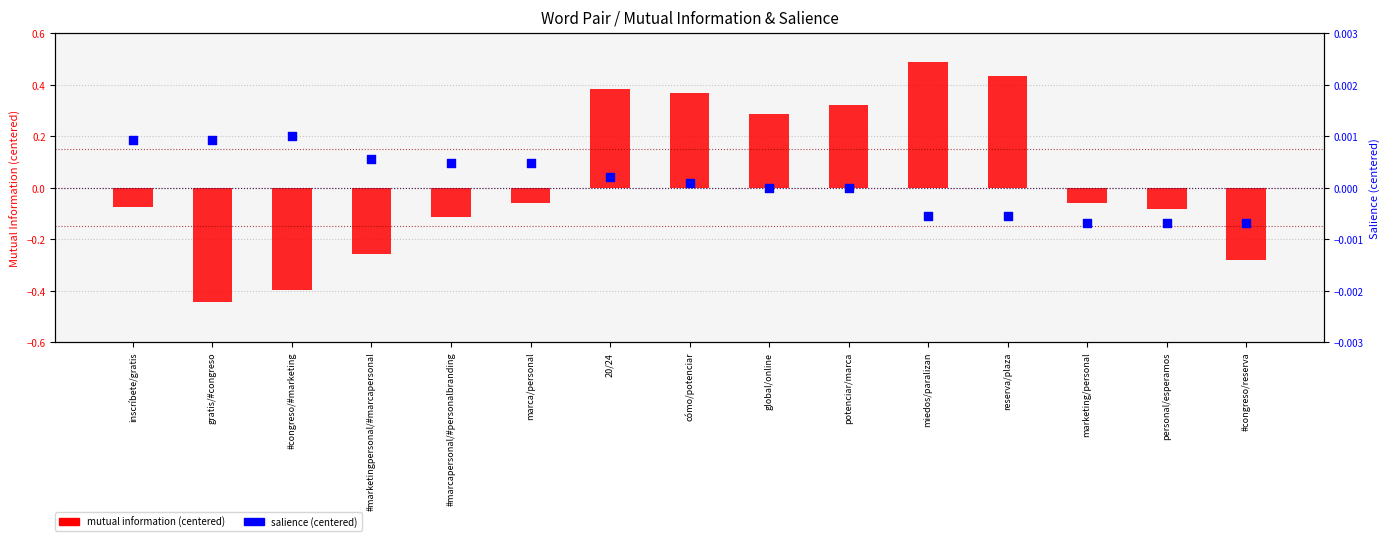

Which series contains the lowest Y value?

mutual information (centered)